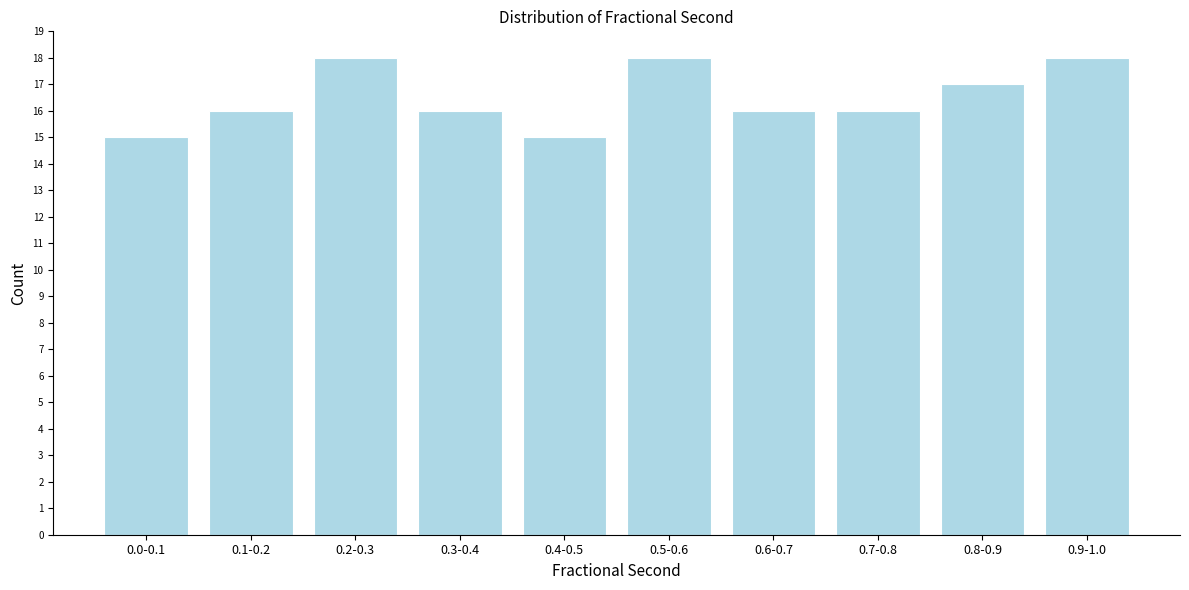

Reading left to right, list all the values displayed in this chart.

15	16	18	16	15	18	16	16	17	18